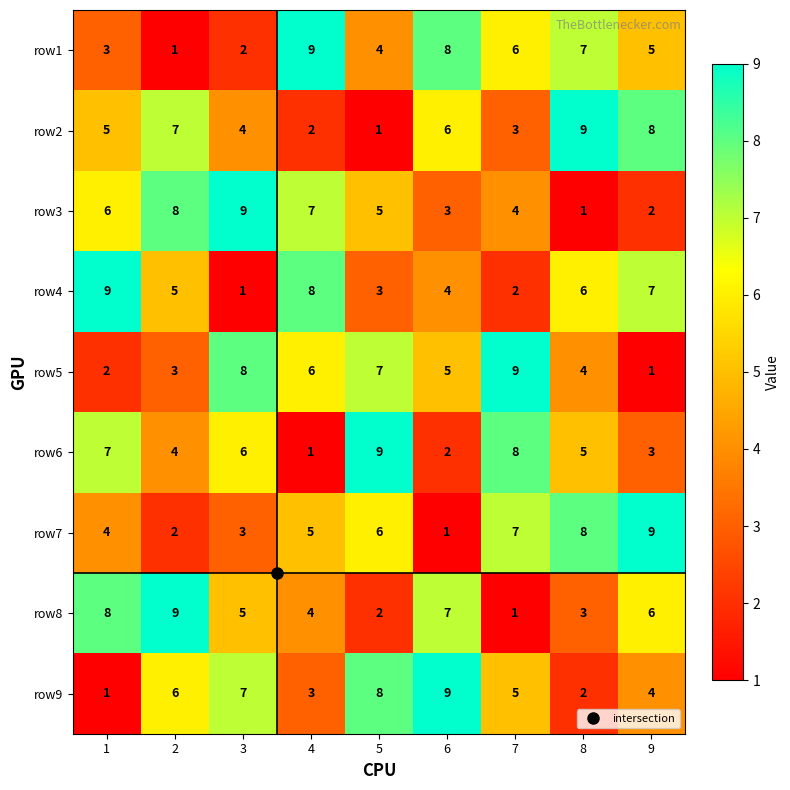

How many data points does each series have?

9